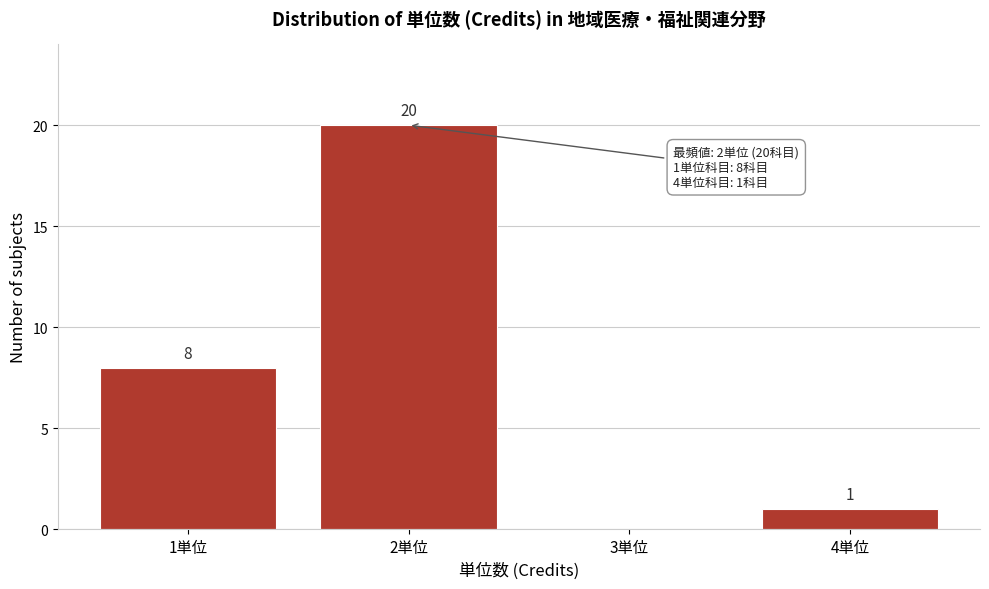

Which range on the x-axis has the tallest bar?

1.5 to 2.5